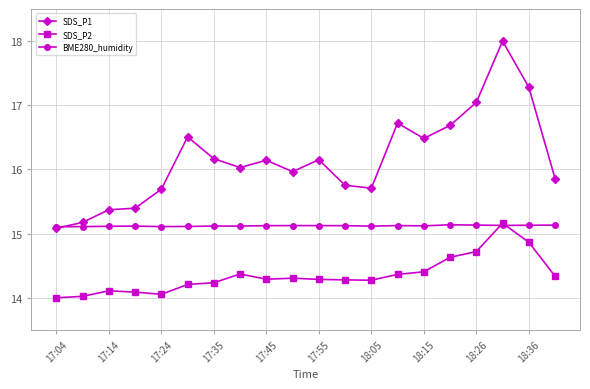

Does the chart display data point markers on the line(s)?

Yes